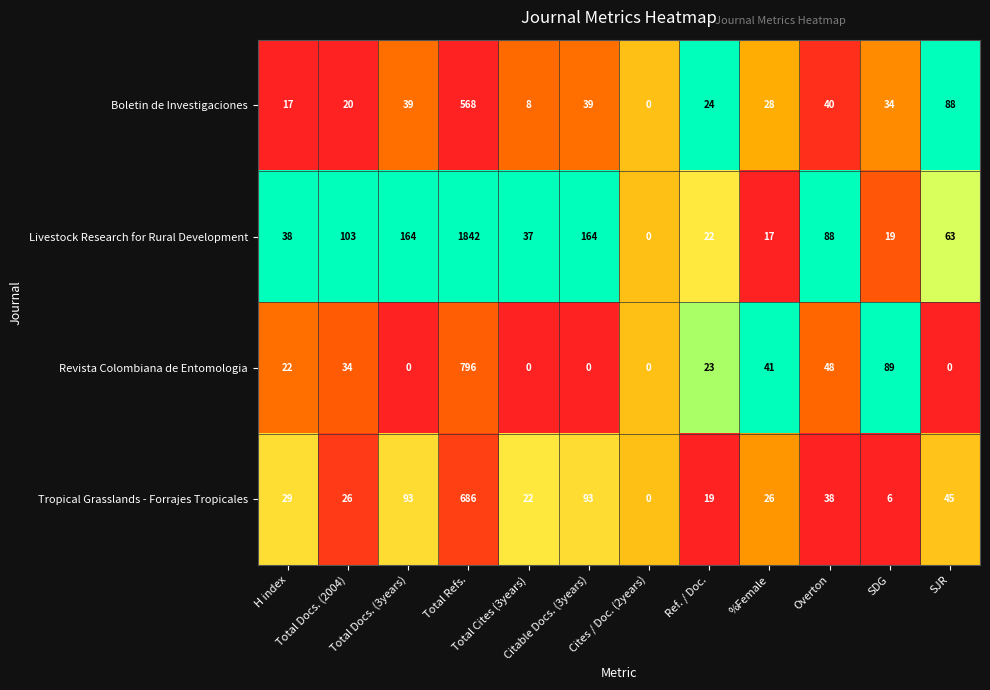

Which series has the widest spread of values?

Livestock Research for Rural Development